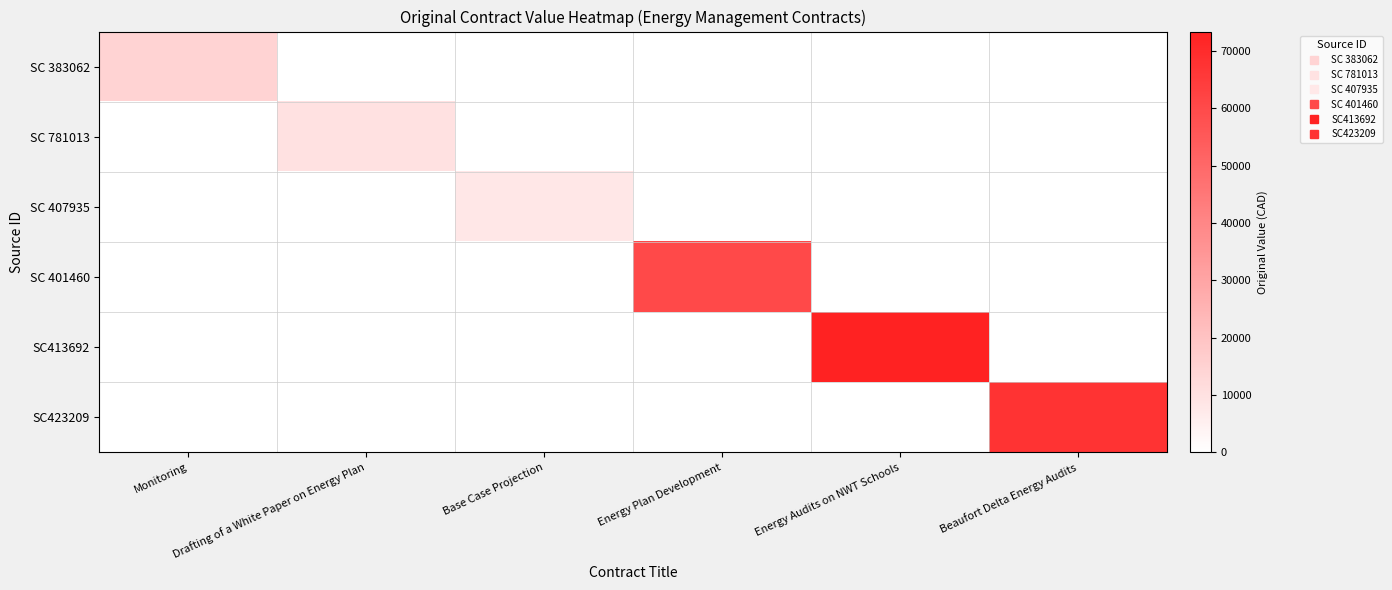

Which category has the lowest value across all series?

Drafting of a White Paper on Energy Plan